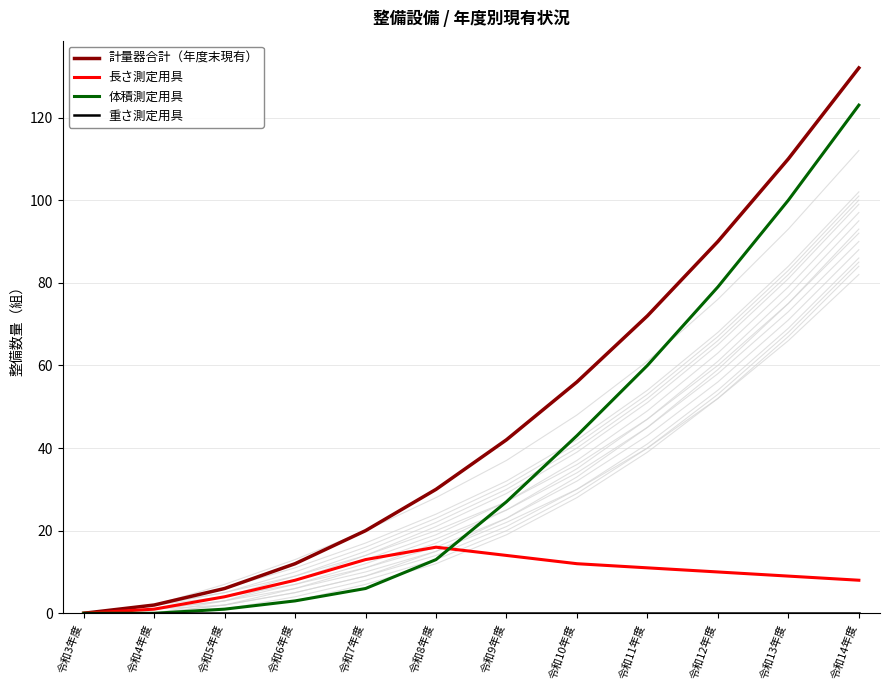

What is the maximum value shown in the chart?

132